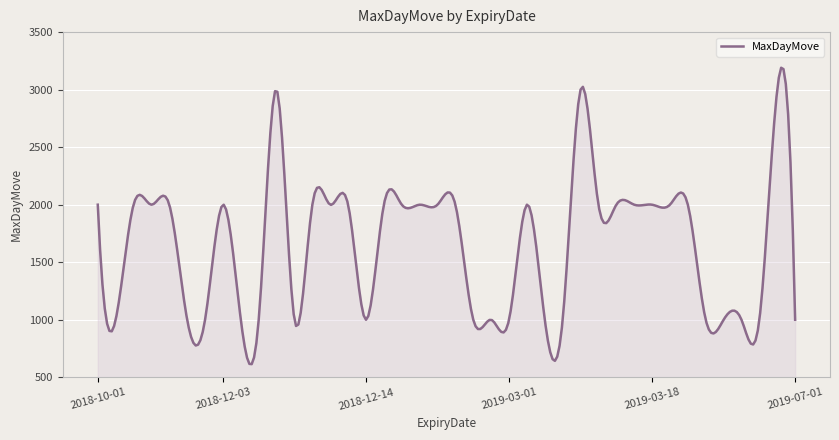

How many lines are shown in the chart?

1